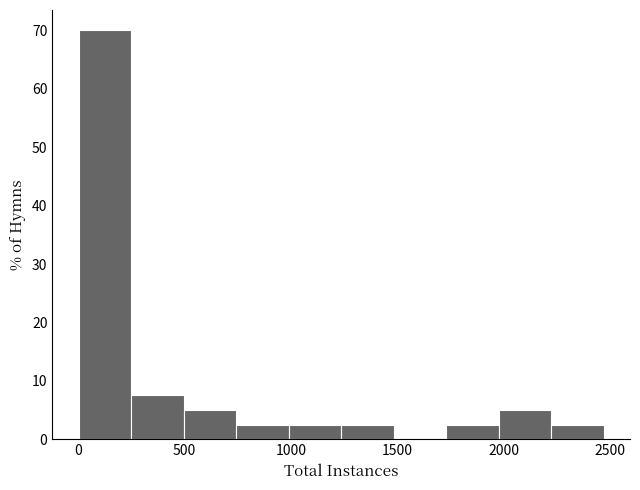

What is the height of the bar covering 500 to 750 on the x-axis? Neither the bar edges nor the heights are printed on the chart, so give them approximately, as read against the axes.

5